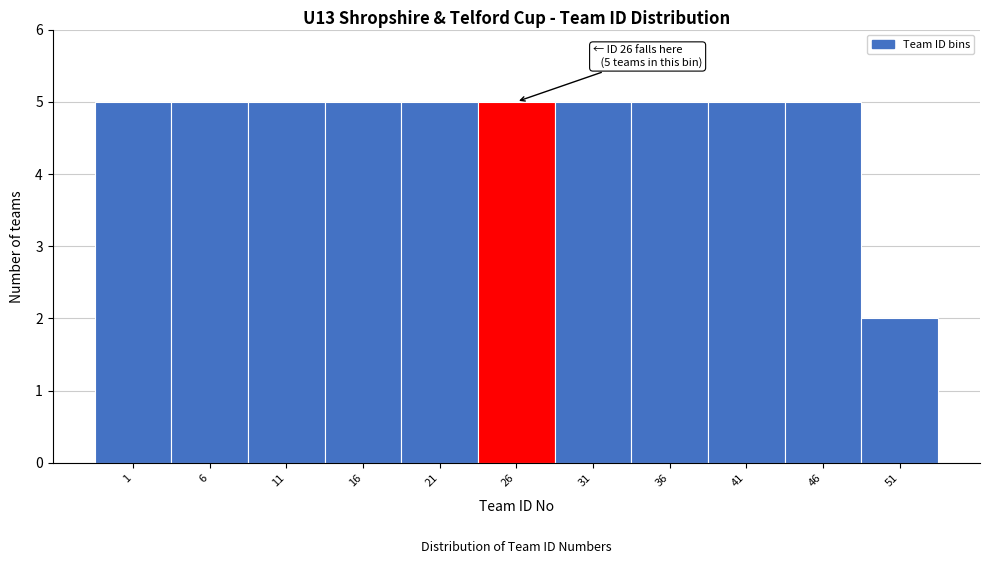

Reading left to right, list all the values displayed in this chart.

5	5	5	5	5	5	5	5	5	5	2